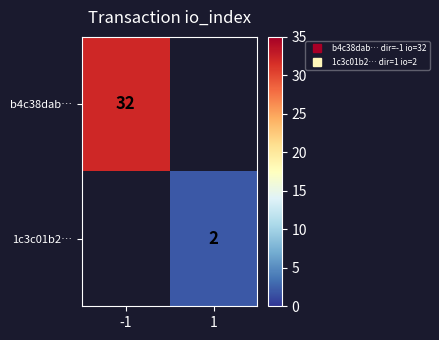

Which has a higher value, 1 or -1?

-1